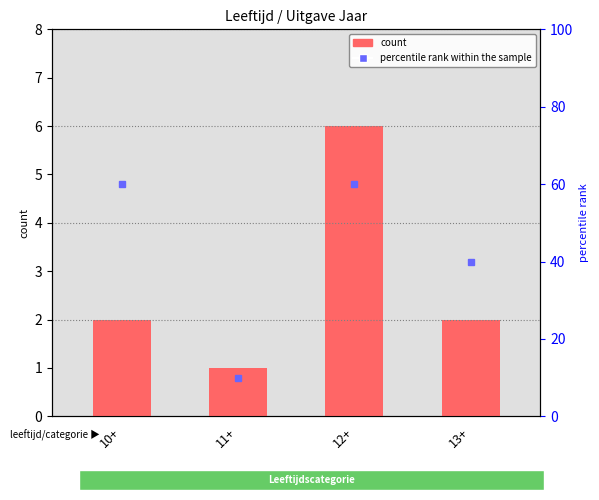

Which has a higher value, 11+ or 10+?

10+